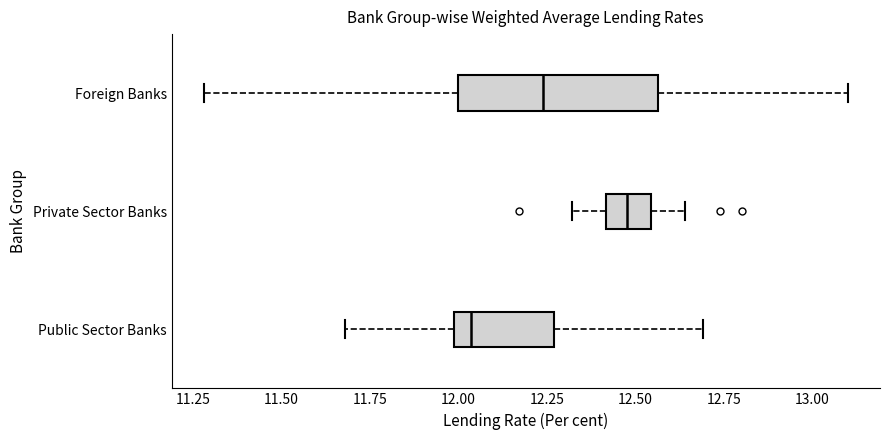

Which box's median line is the furthest to the left?

Public Sector Banks